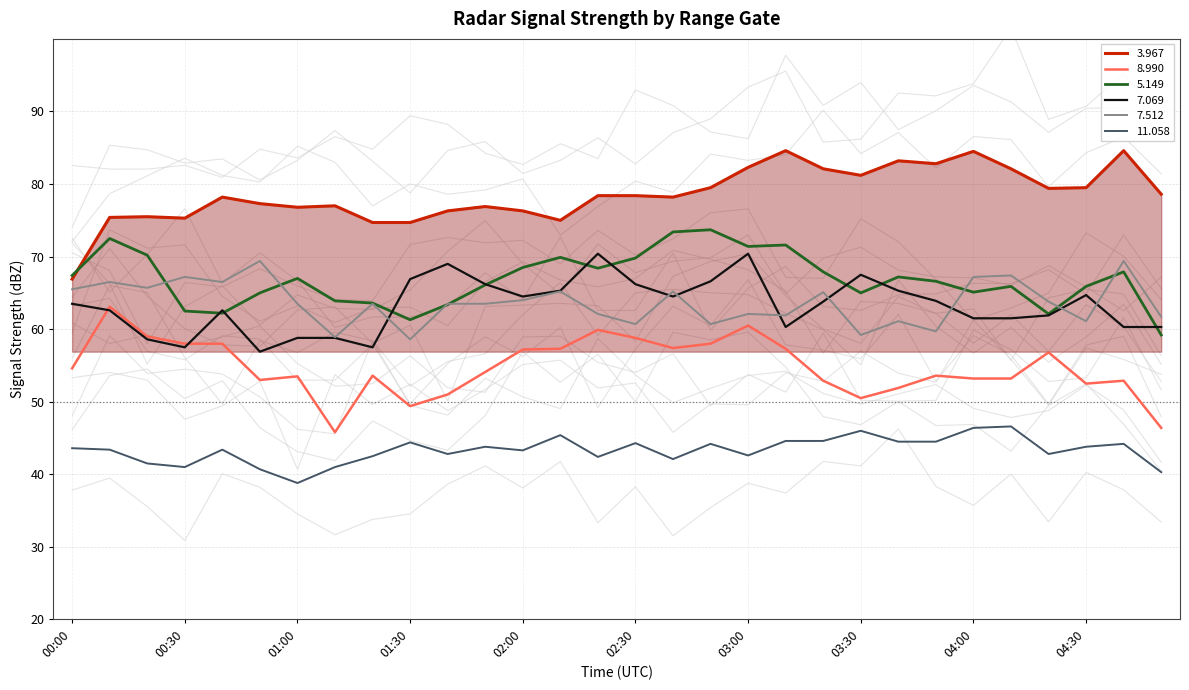

What is the highest value of the   3.967 series?

84.6